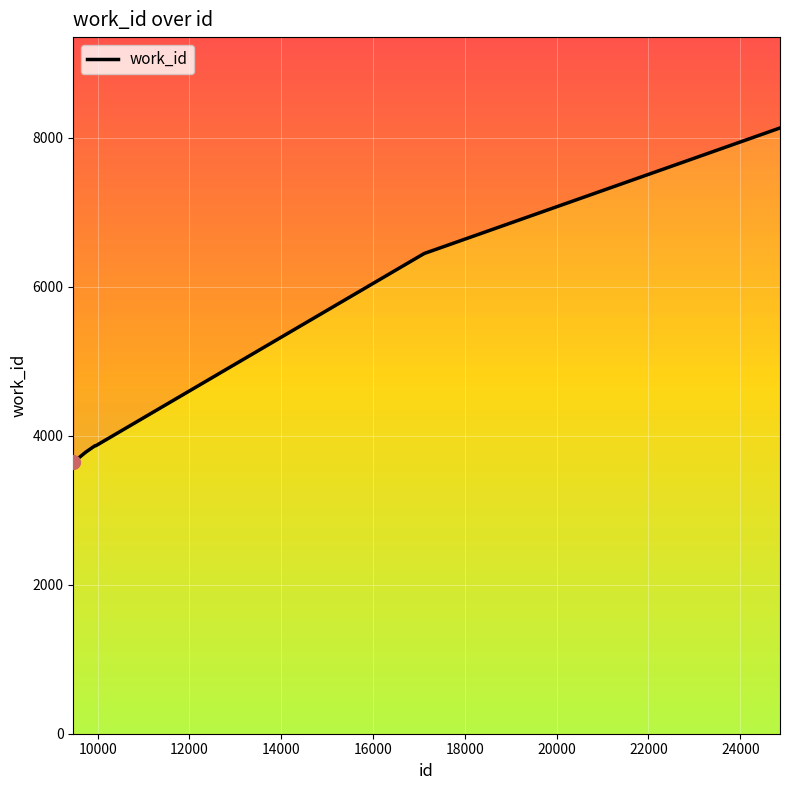

What is the sum of all values?

47371